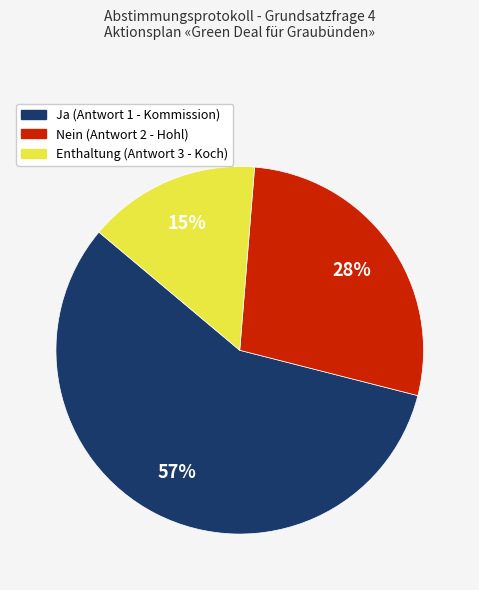

To the nearest percent, what is the difference between the largest and smallest slice percentages?

42%